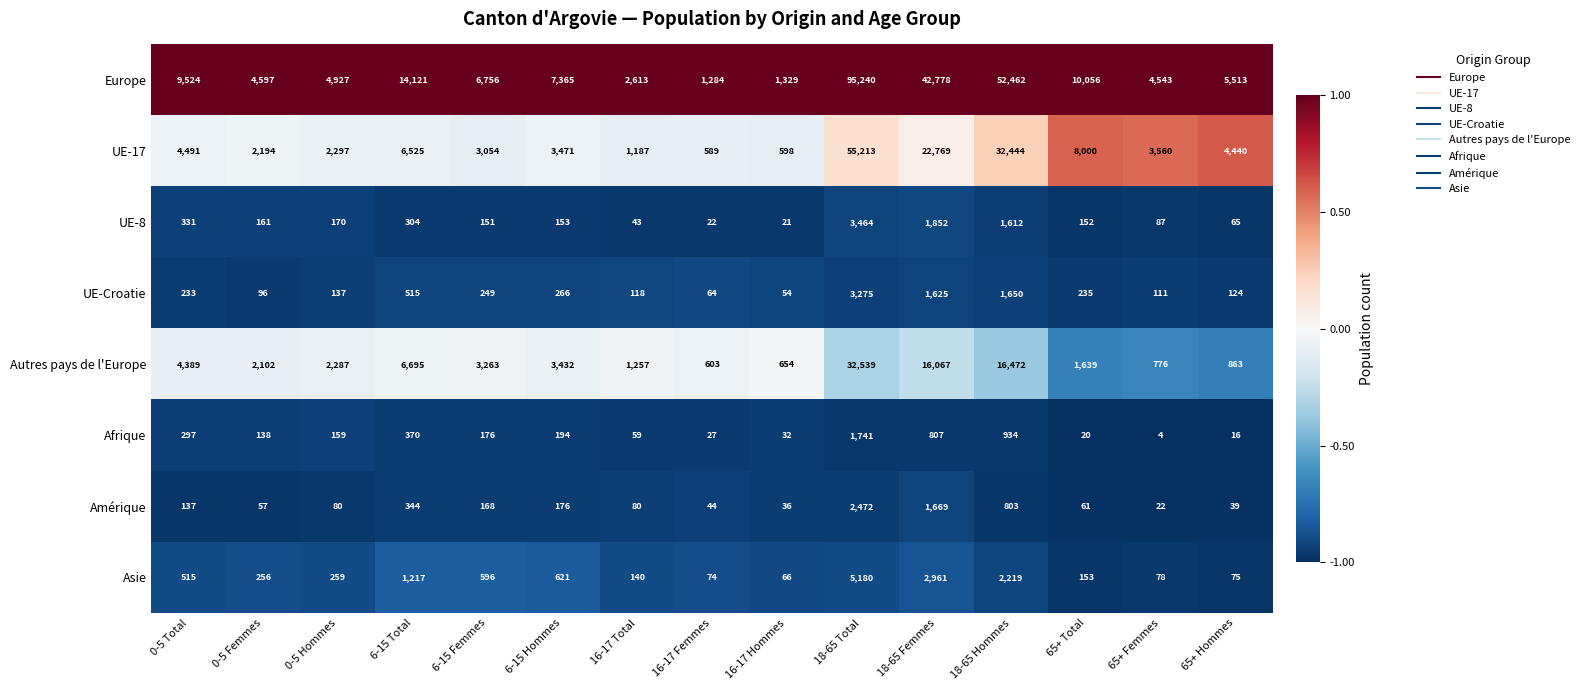

Which series changed the most between 0-5 Hommes and 18-65 Hommes?

Europe